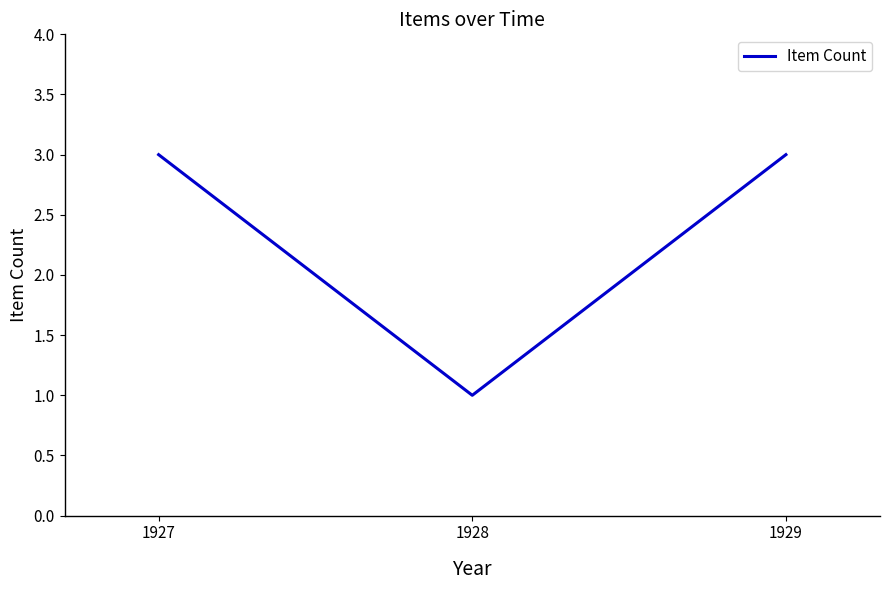

What is the average value?

2